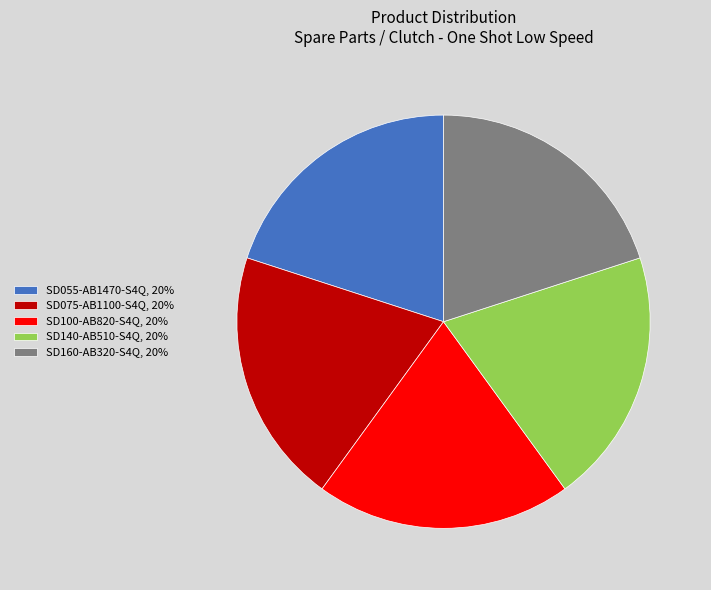

Is the sum of SD075-AB1100-S4Q and SD100-AB820-S4Q greater than half?

No